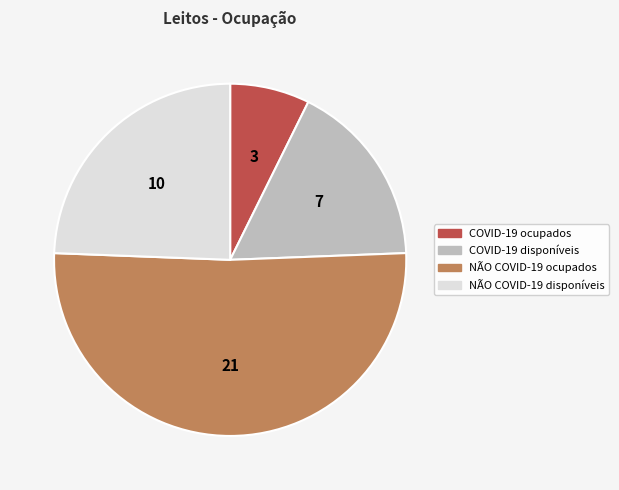

How many segments does this pie chart have?

4